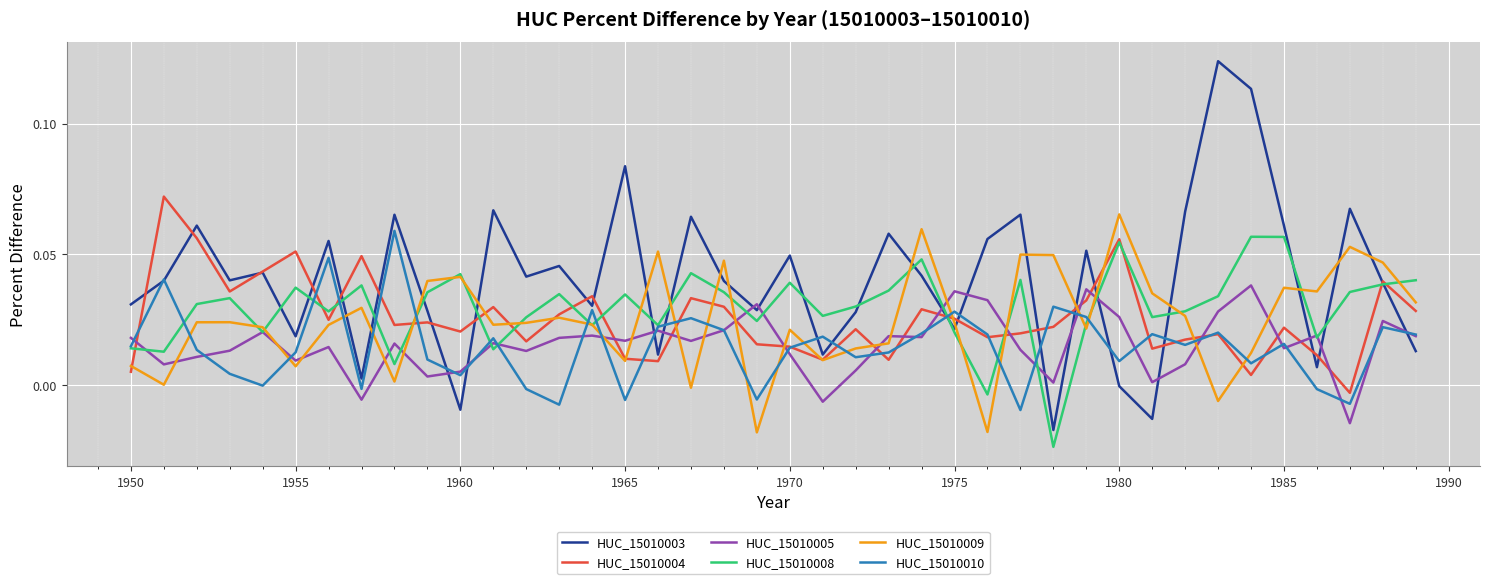

Which series has the largest total across all categories?

HUC_15010003